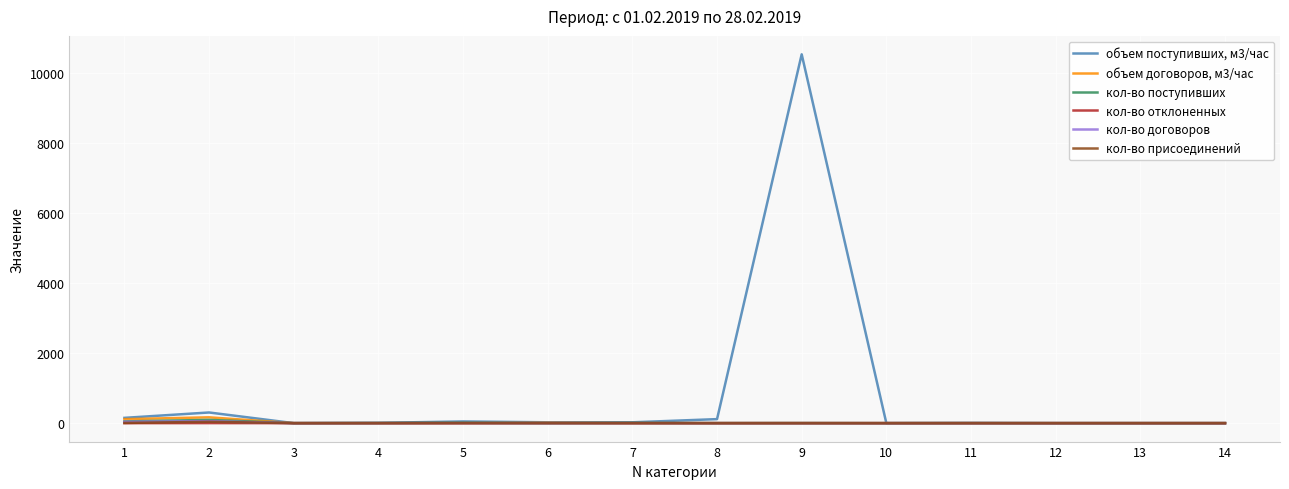

What is the total value across all series at 6?

36.2